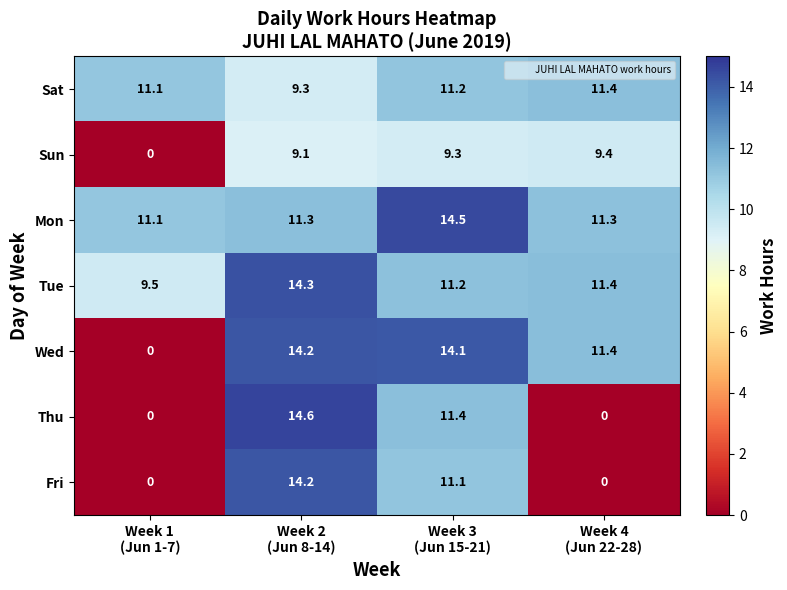

Which series has the largest range (max minus min)?

Thu